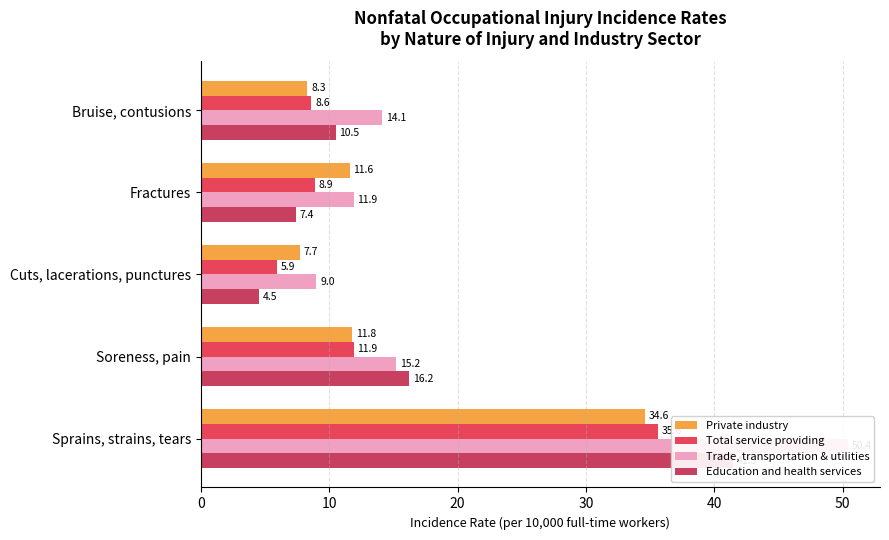

Which series has the largest total across all categories?

Trade, transportation & utilities